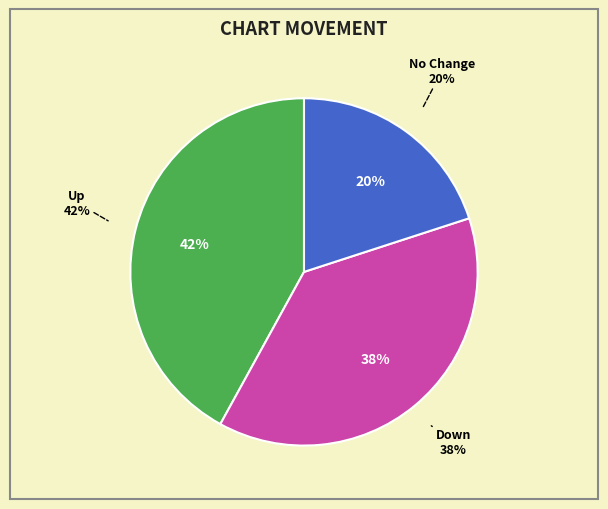

To the nearest percent, what is the average slice percentage?

33%